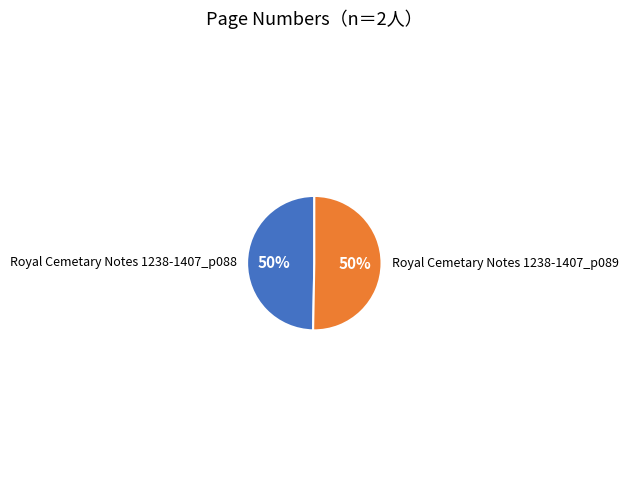

What percentage is the Royal Cemetary Notes 1238-1407_p089 slice, to the nearest percent?

50%